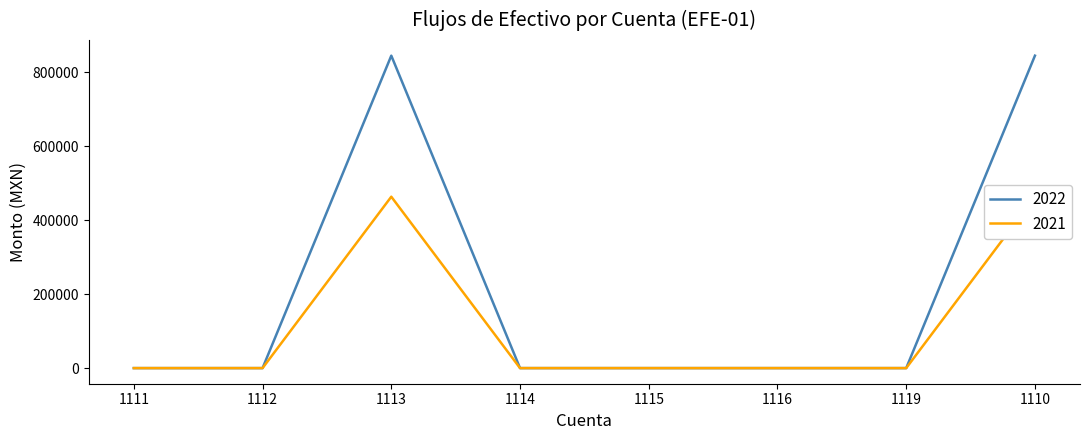

Rank the series at 1112 from lowest to highest value.

2022, 2021